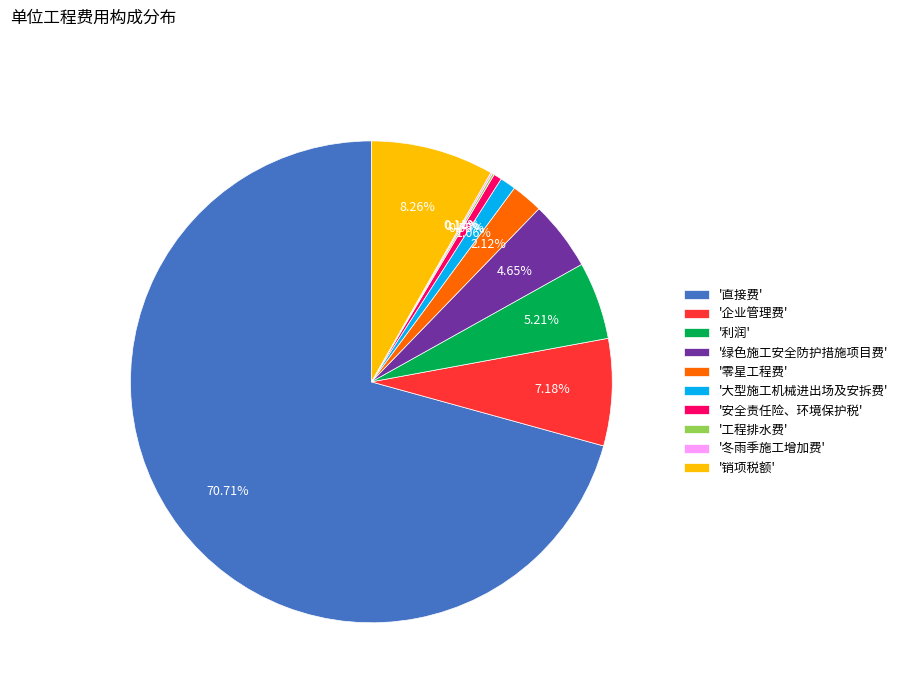

Does '直接费' account for over 50% of the chart?

Yes